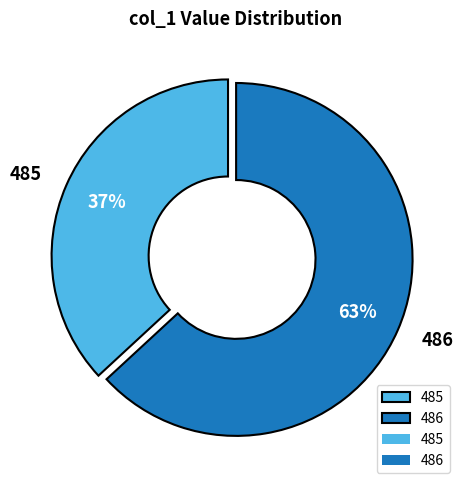

What is the ratio of the value at 486 to the value at 485?

1.7